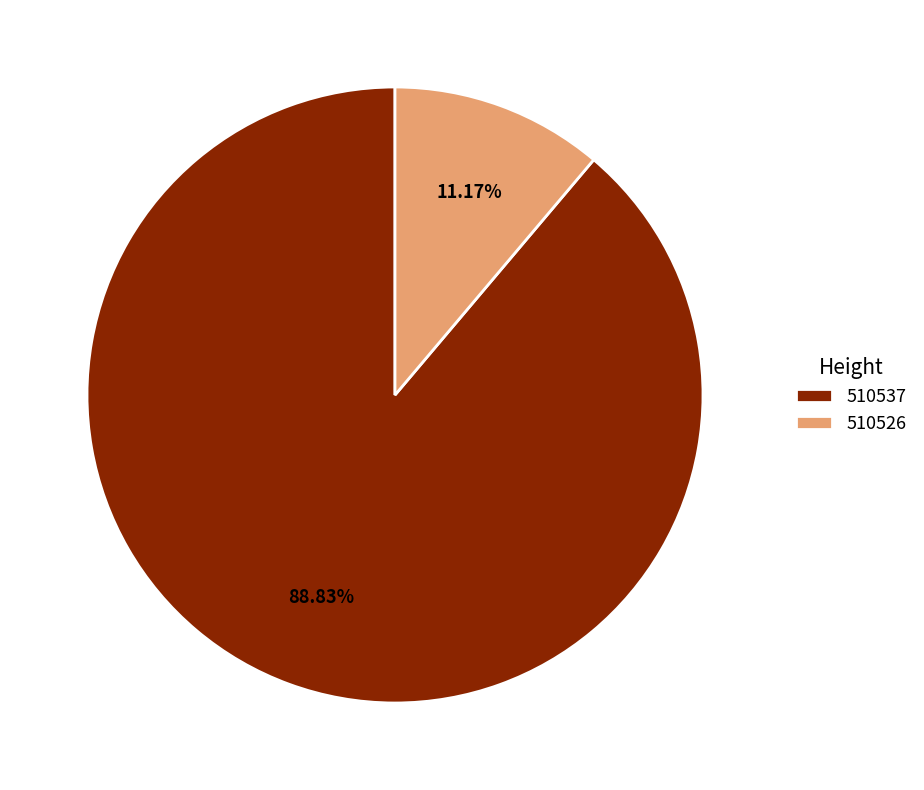

How much of the chart is everything except 510526?

88.8%